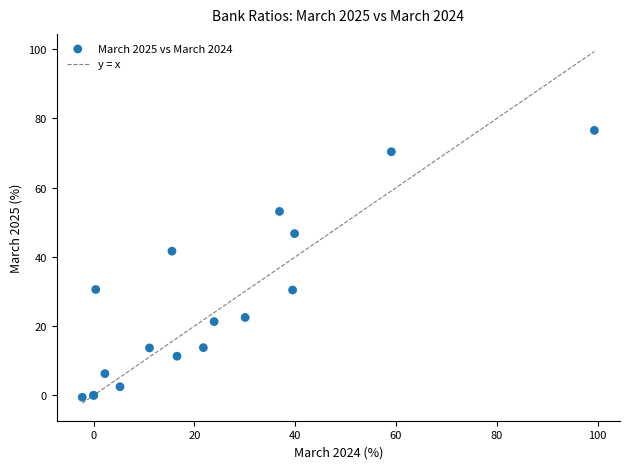

What Y value in the scatter plot is closest to 38?

41.7